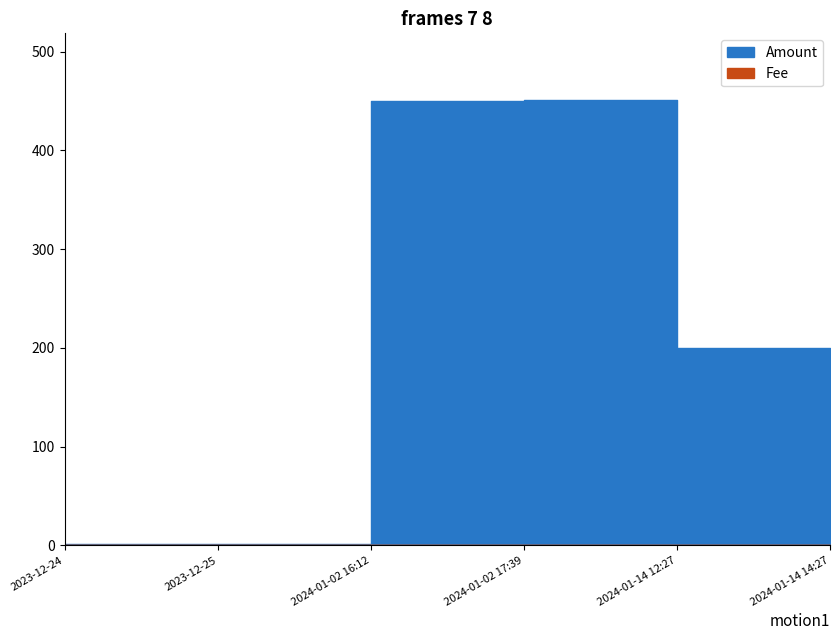

What are all the series names shown in the legend?

Amount, Fee